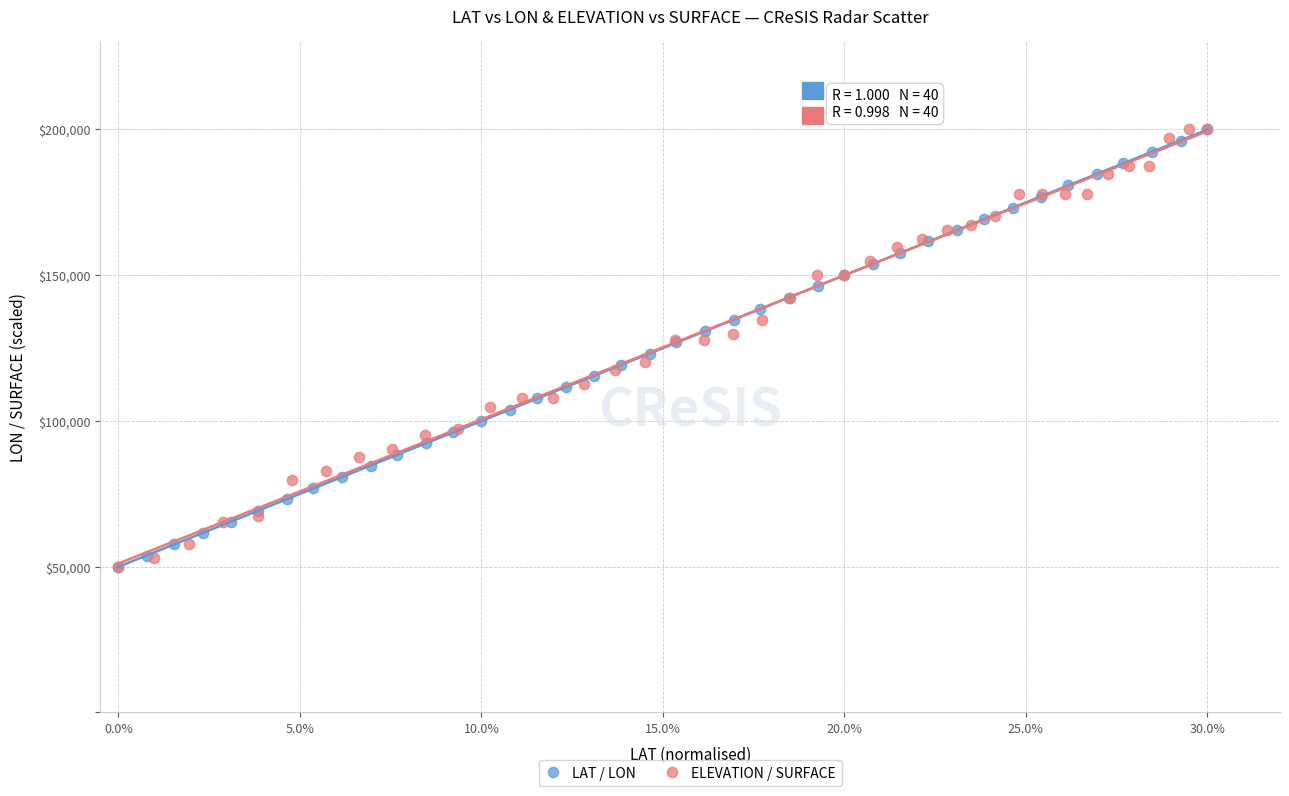

What are all the series names shown in the legend?

LAT / LON, ELEVATION / SURFACE